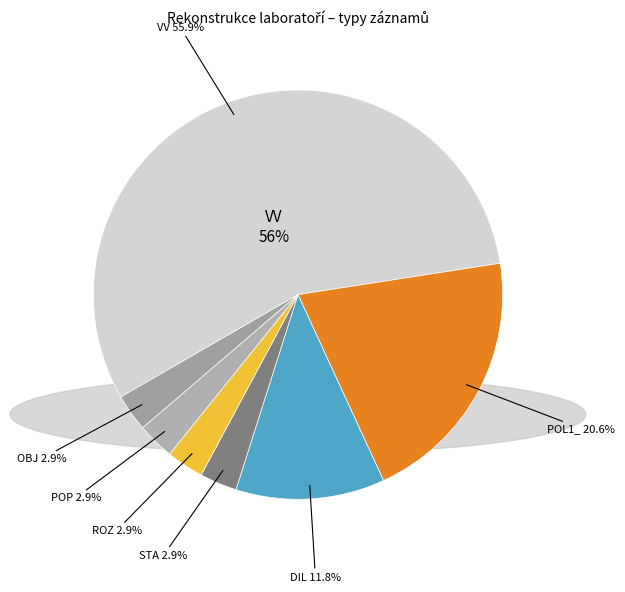

Which category accounts for the majority?

VV